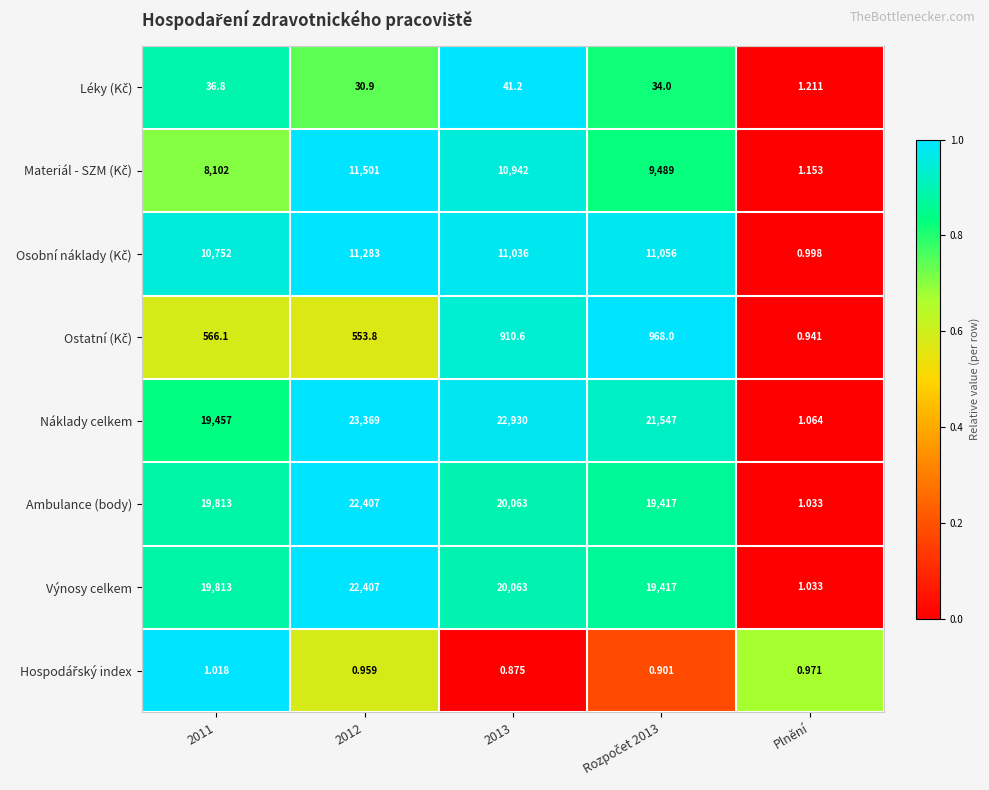

At which category is the sum across all series the highest?

2012